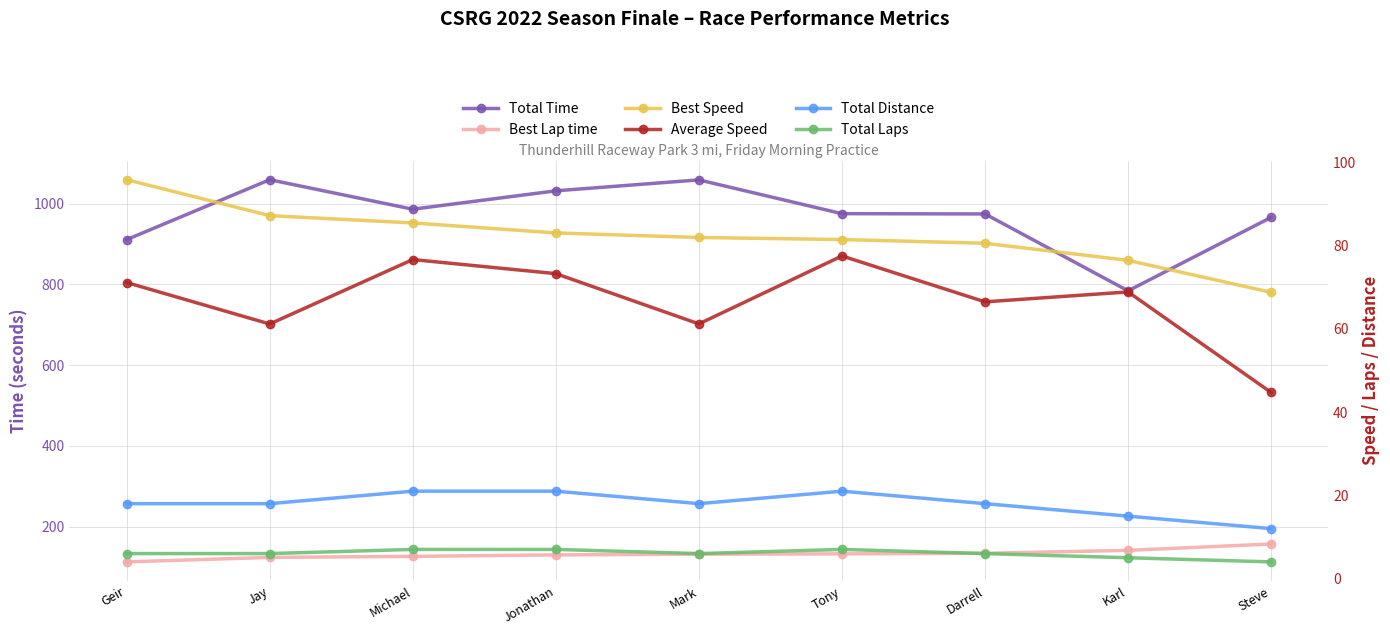

Where does the Total Distance series first go above 18?

Michael